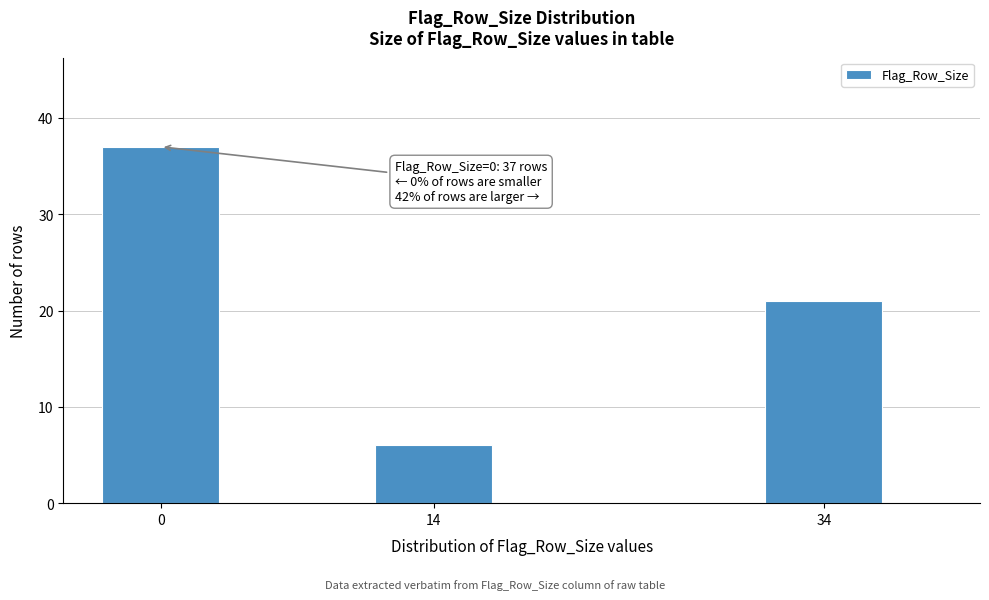

Reading left to right, what are all the values shown in this chart?

0=37	14=6	34=21